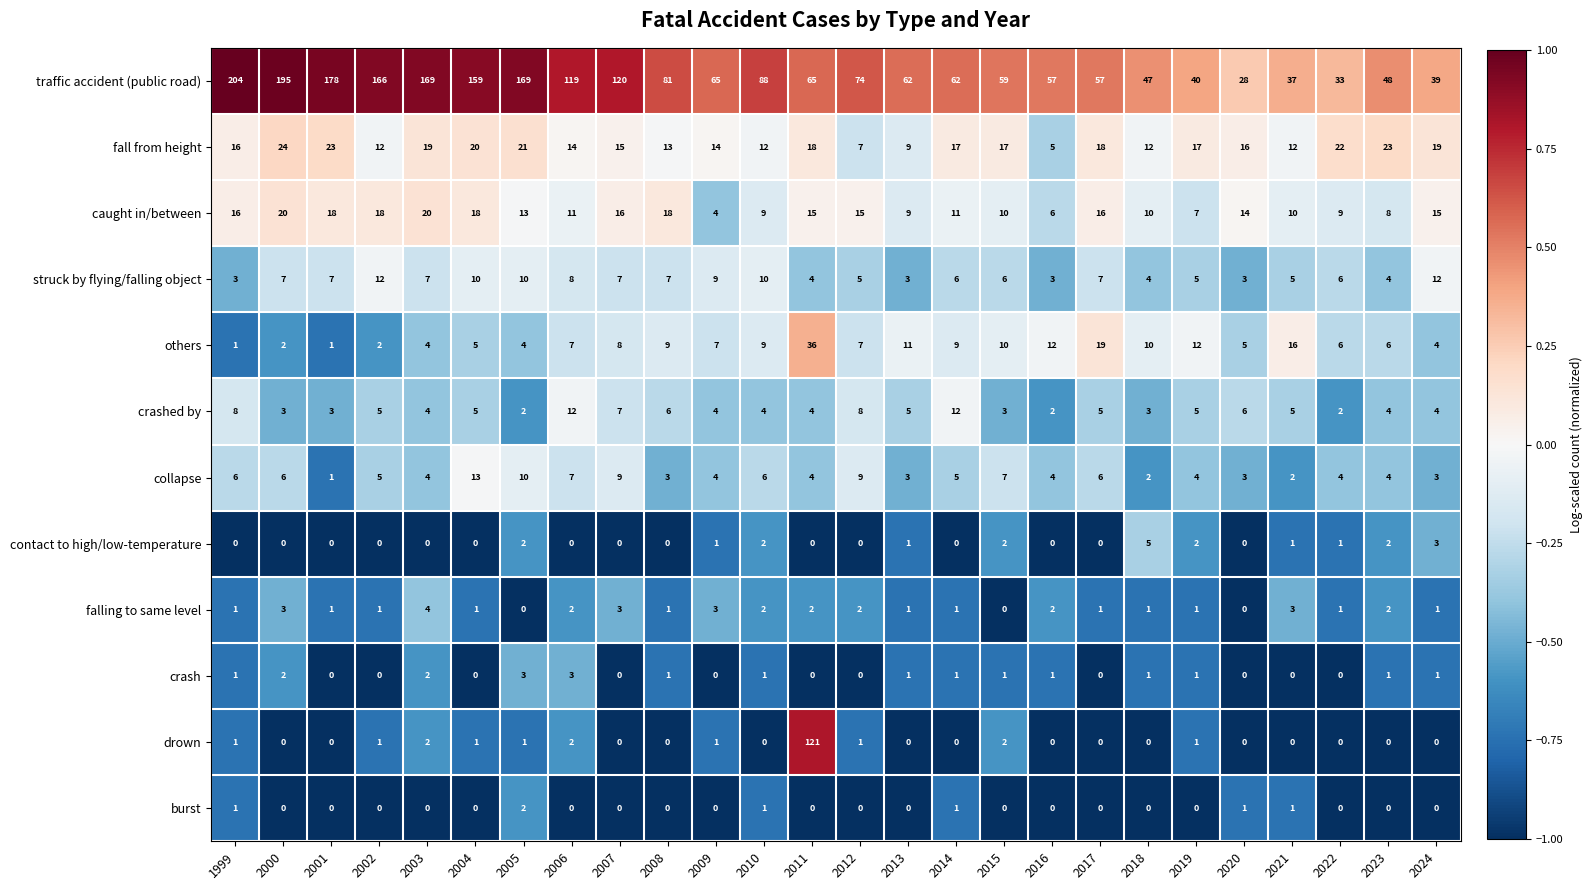

At which label does traffic accident (public road) reach its peak?

1999